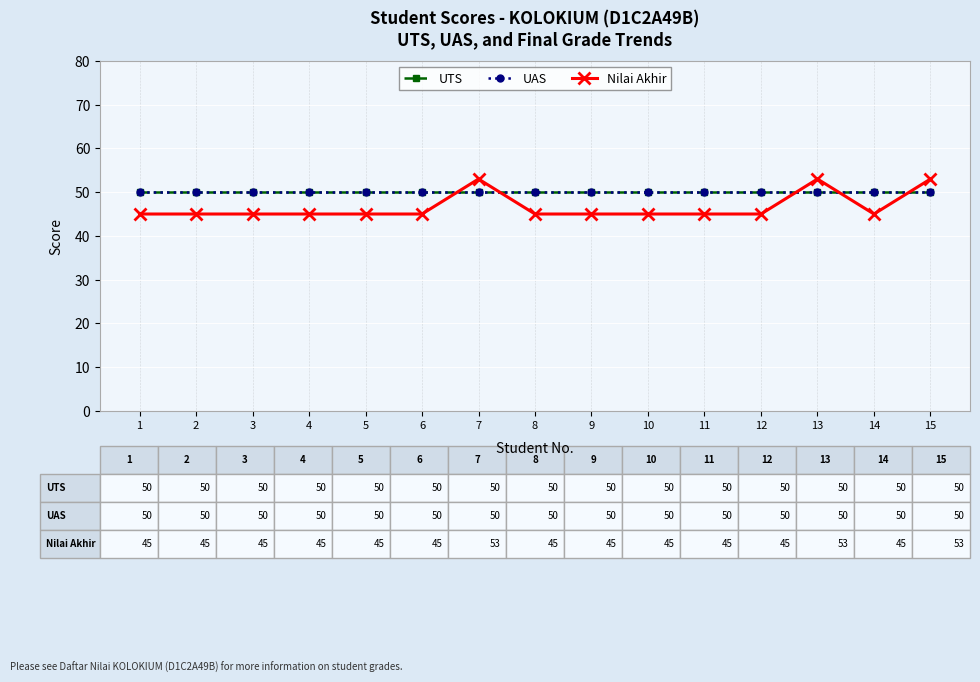

How many lines are shown in the chart?

3